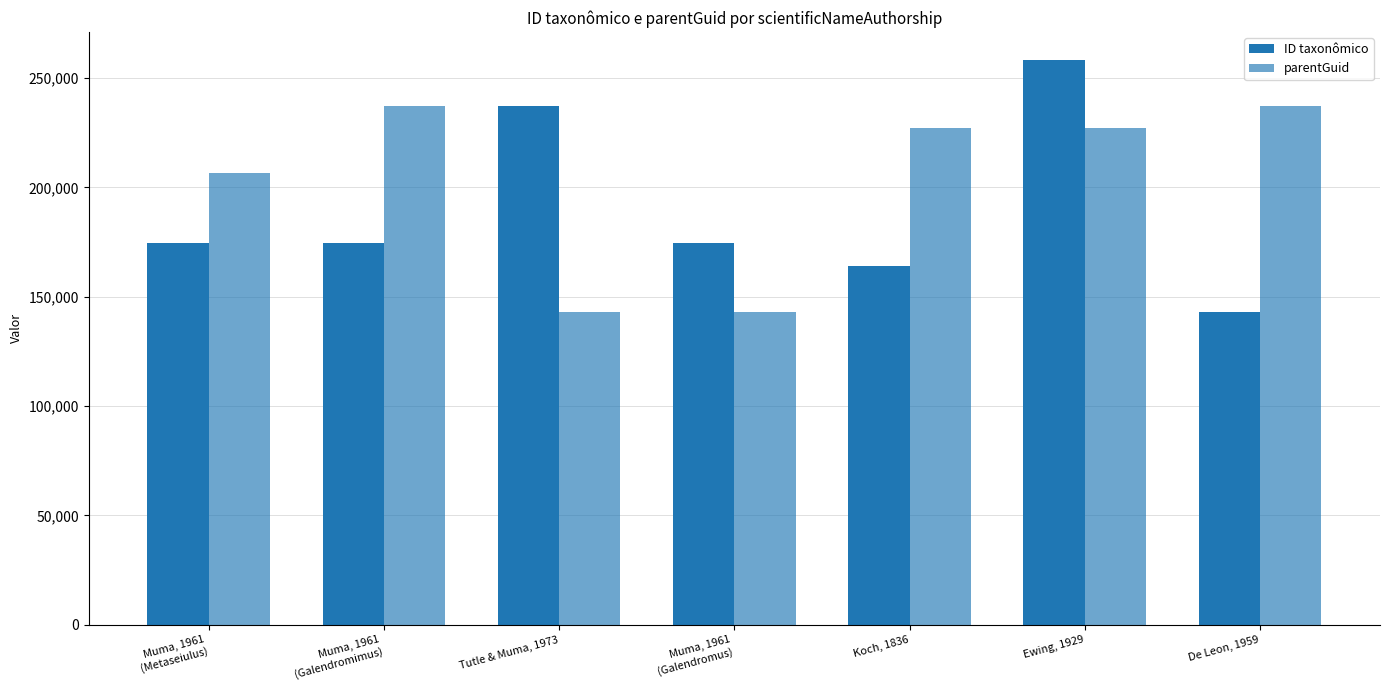

Read the parentGuid value at Muma, 1961
(Galendromus).

142978